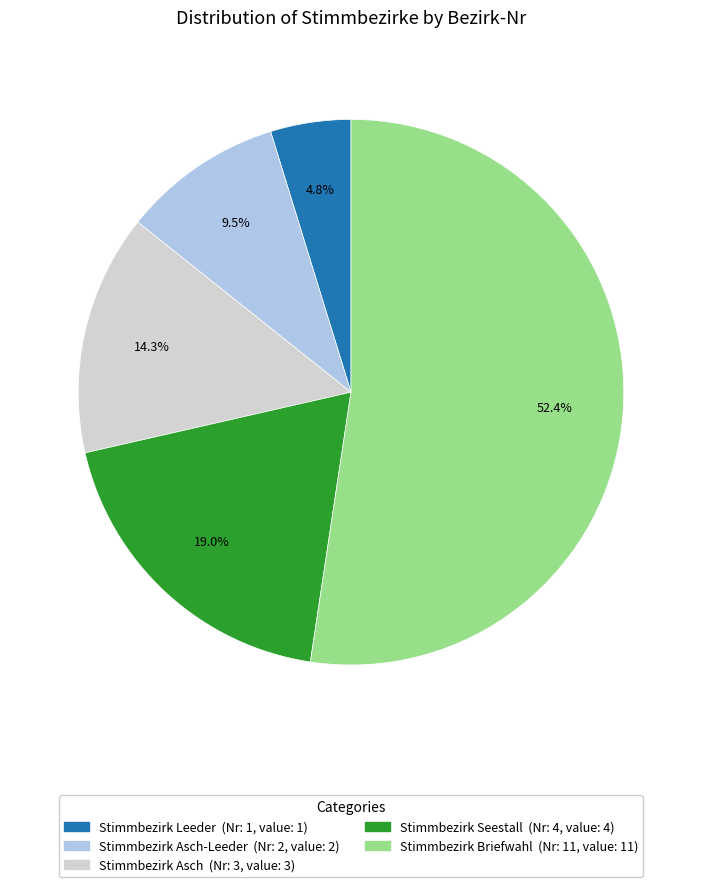

To the nearest percent, what is the difference between the largest and smallest slice percentages?

48%